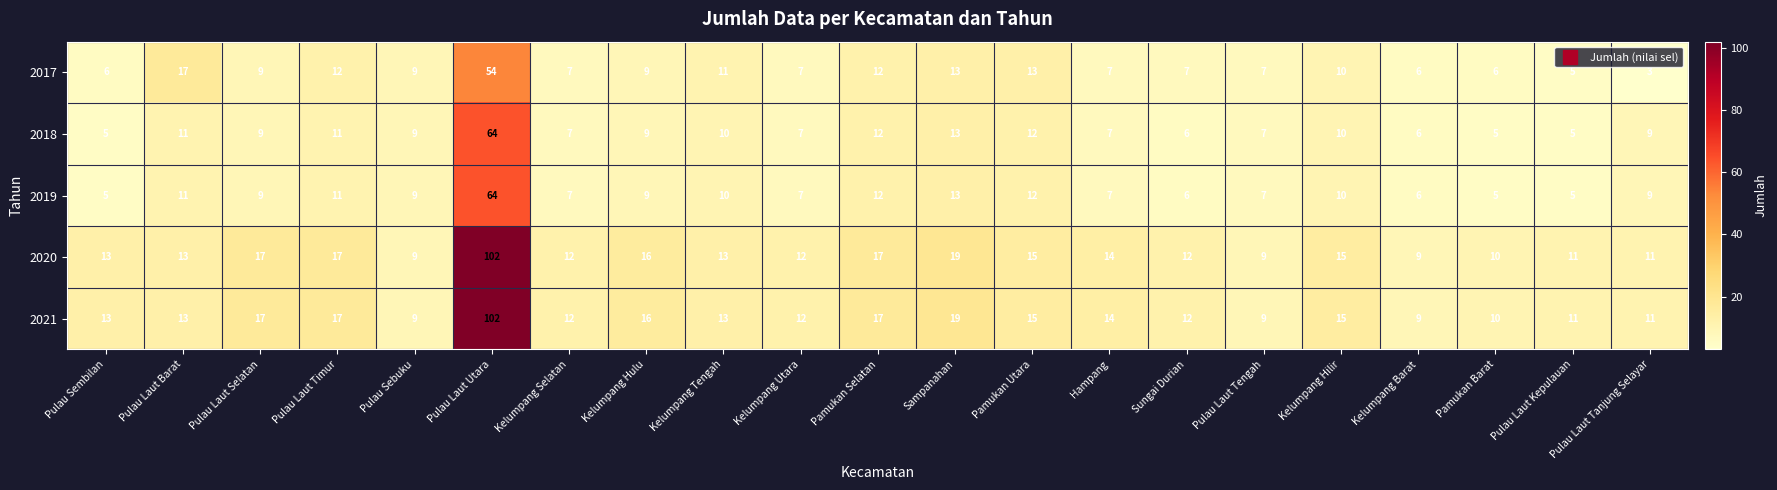

What is the difference between the maximum and minimum values in the 2021 series?

93